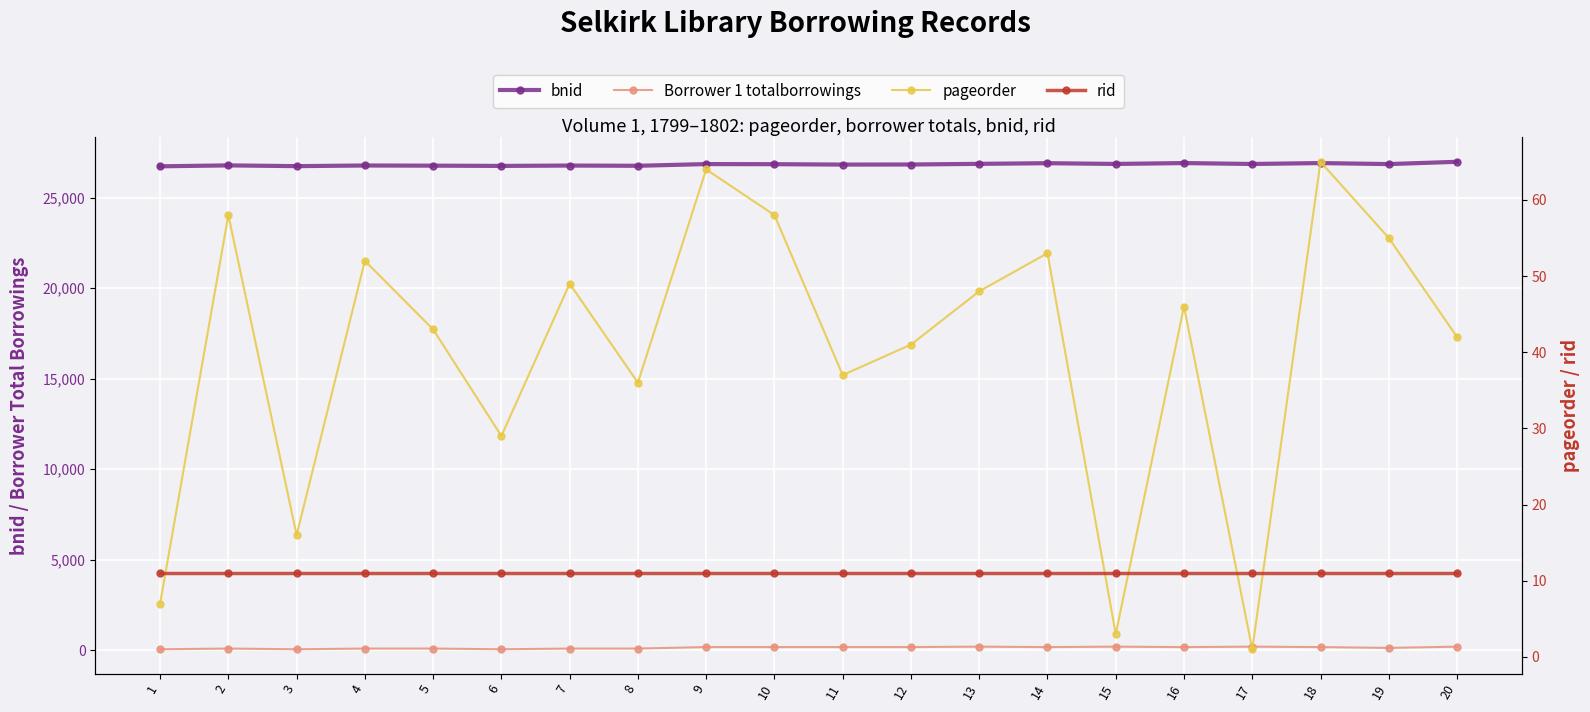

Read the bnid value at 10, to the nearest 10.

26850